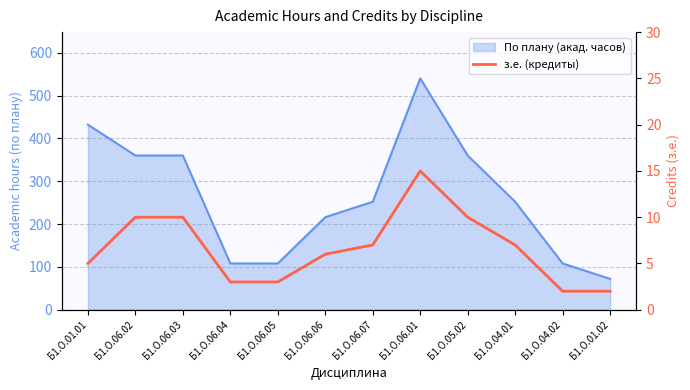

The chart shows a value of 12 at Б1.О.04.01. True or false?

False